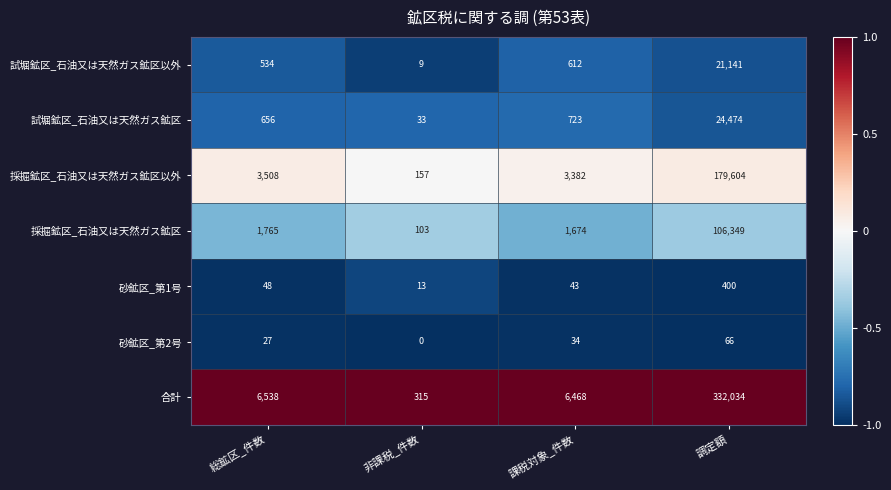

What is the difference between the second highest and minimum values in the 砂鉱区_第2号 series?

34